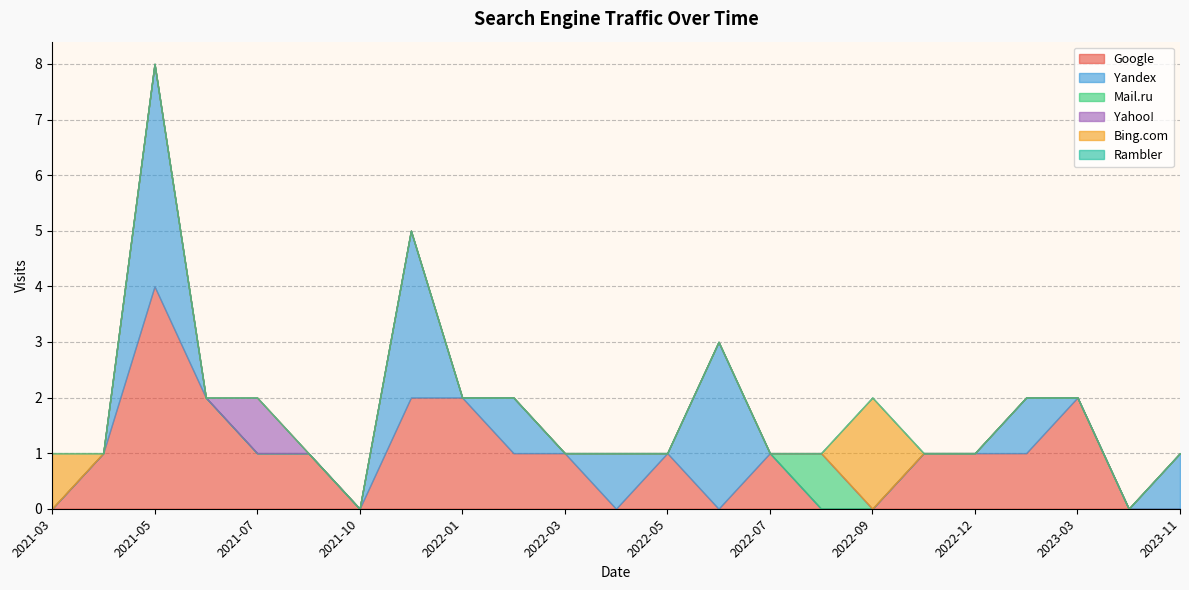

How many lines are shown in the chart?

6